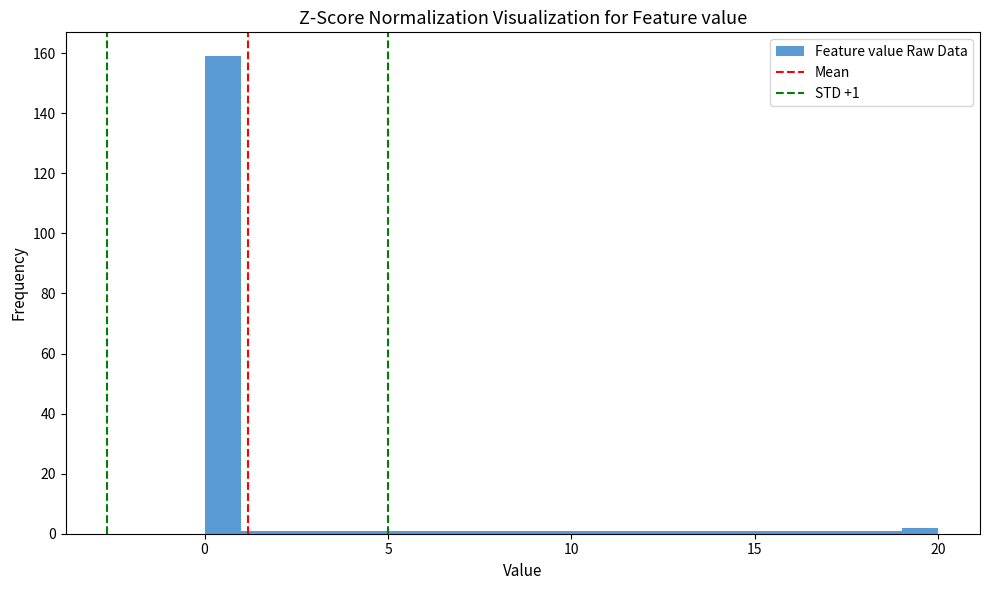

Around what value on the x-axis is the tallest bar? Give the approximate position of its centre, as read against the axis.

0.5